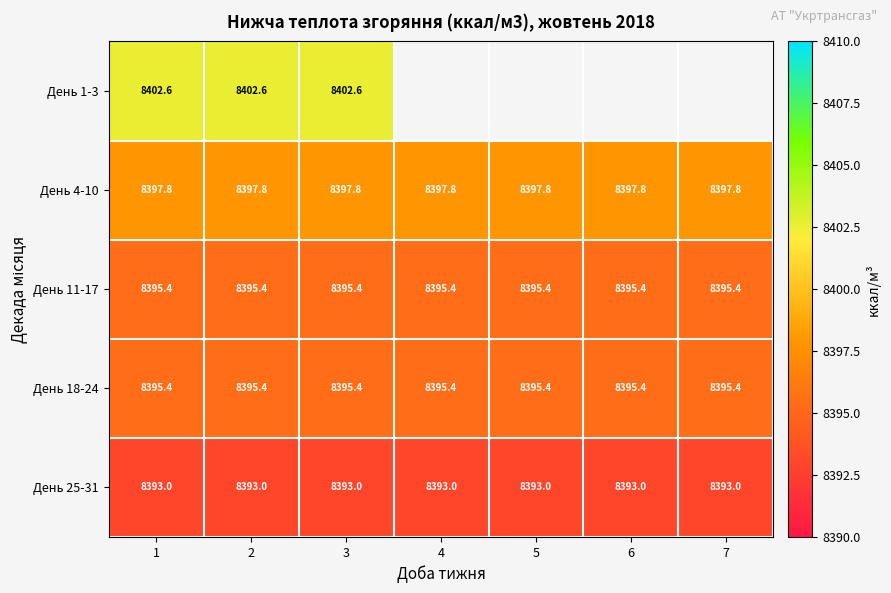

What is the approximate value of День 25-31 at 4?

8393.0